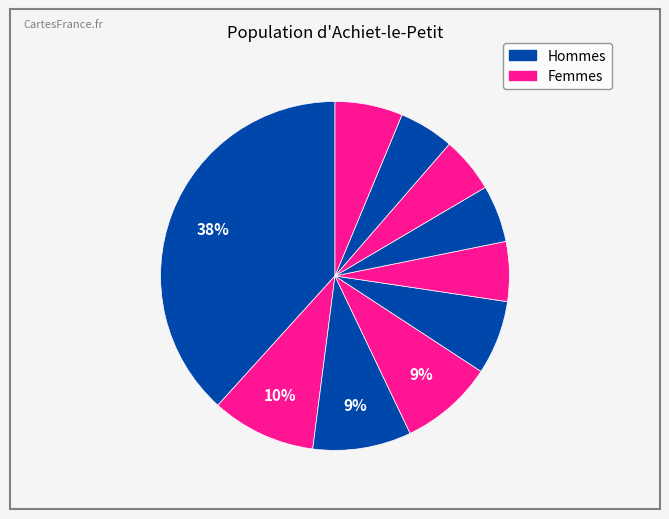

How many segments does this pie chart have?

10